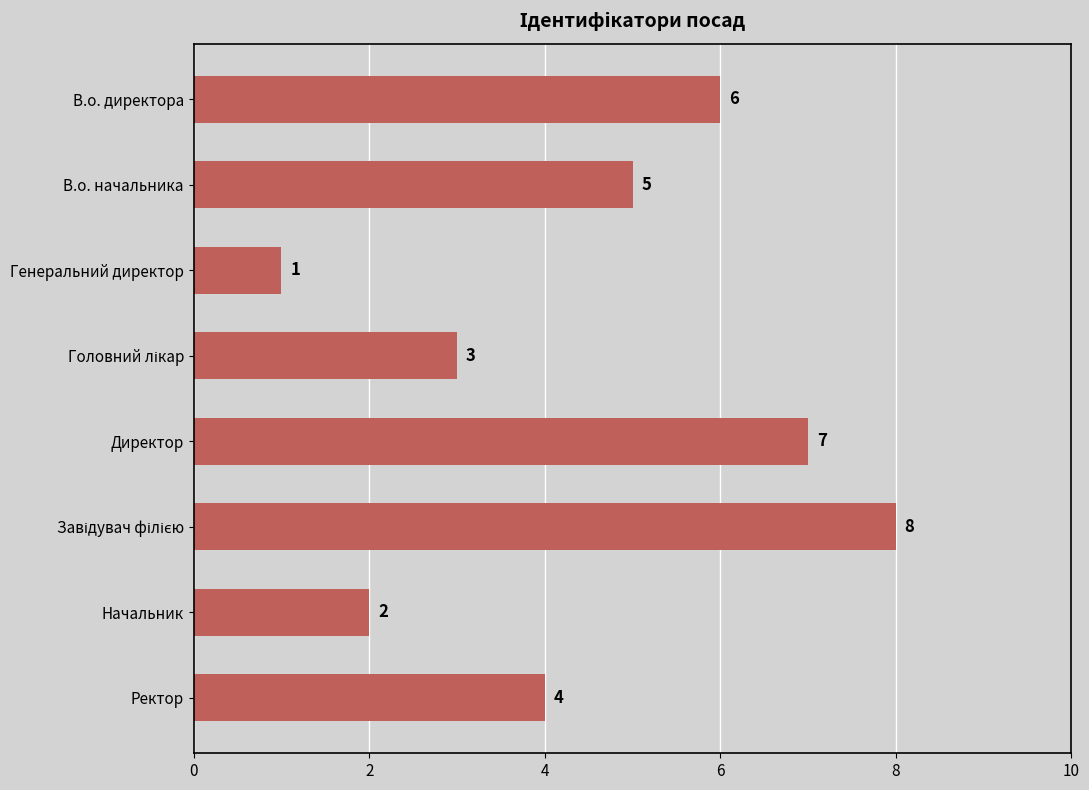

What is the difference between the maximum and second lowest values?

6